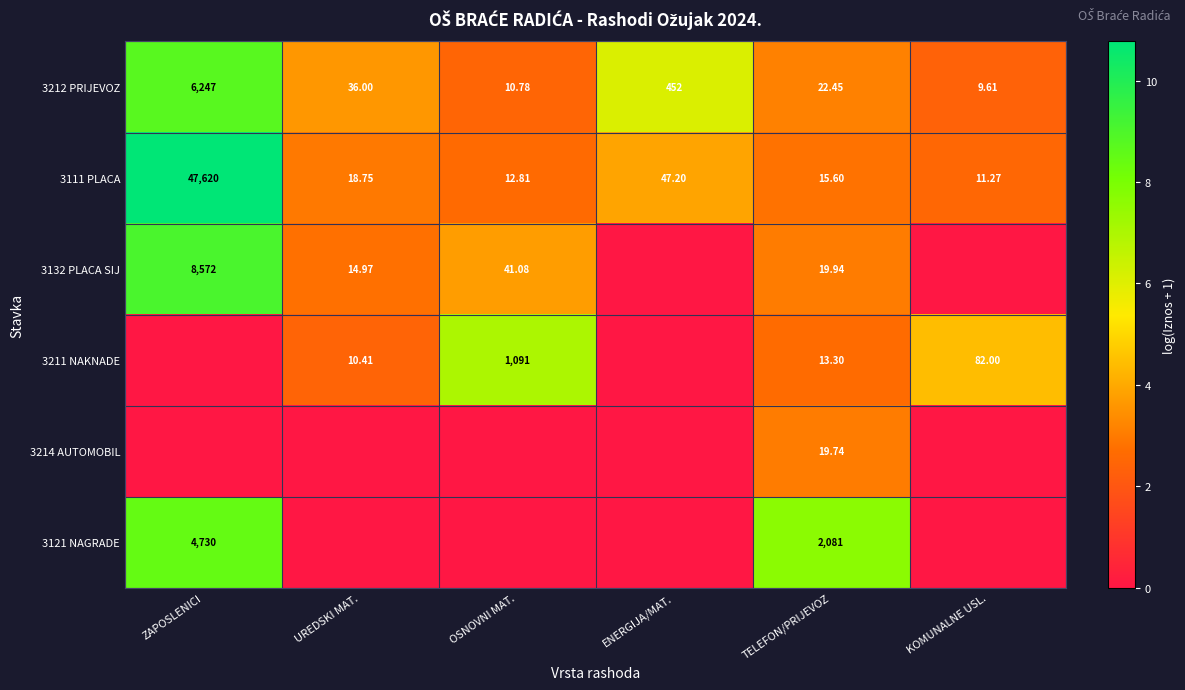

Between ENERGIJA/MAT. and TELEFON/PRIJEVOZ, which is larger?

ENERGIJA/MAT.